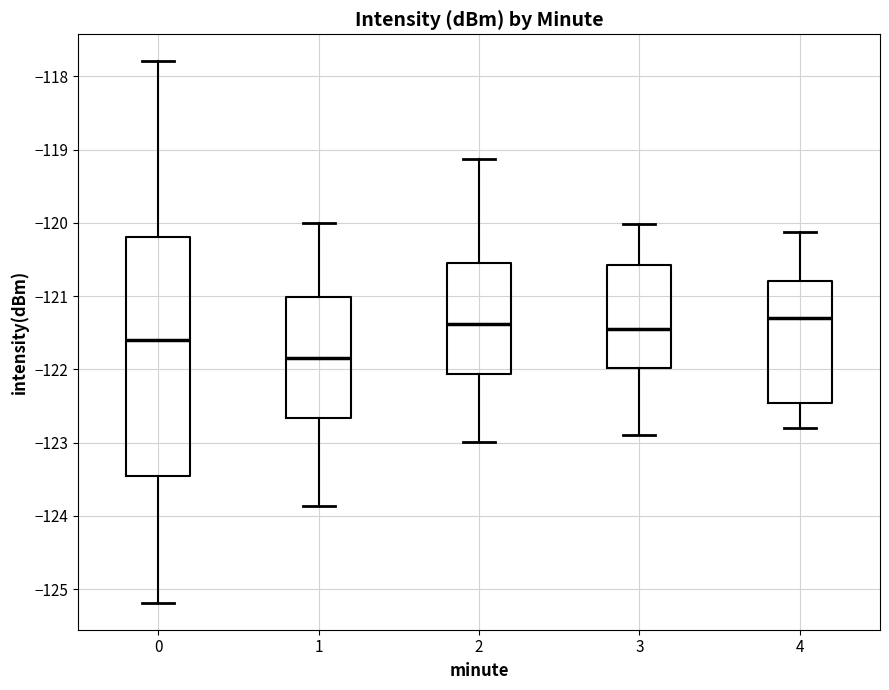

Where does the median line of the box at x = 0 sit on the y-axis? The values are not printed on the chart, so give them approximately, as read against the axis.

-121.6